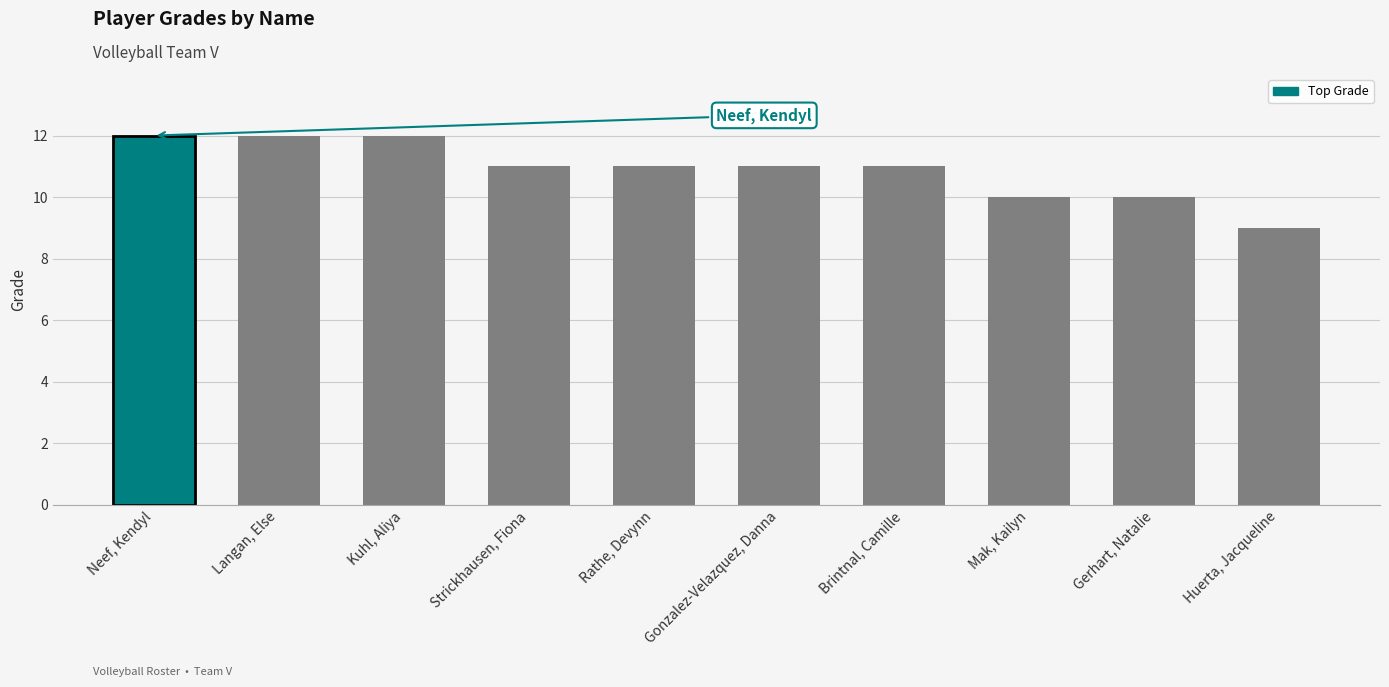

What is the ratio of the value at Kuhl, Aliya to the value at Huerta, Jacqueline?

1.3